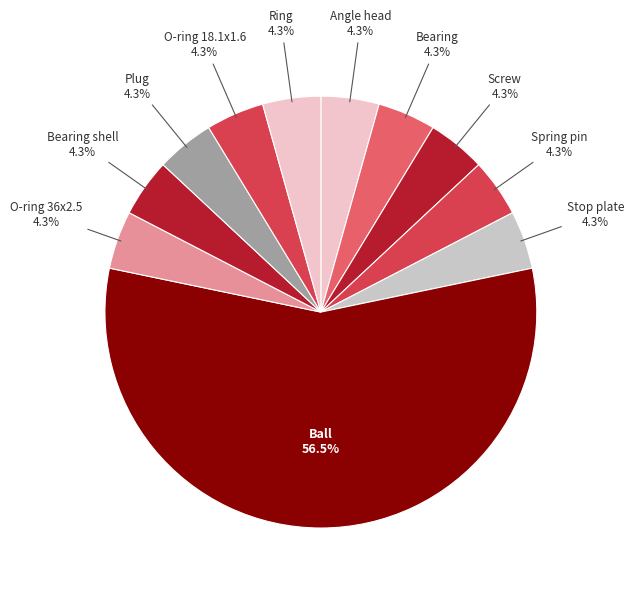

True or false: O-ring 36x2.5 accounts for 12% of the total.

False